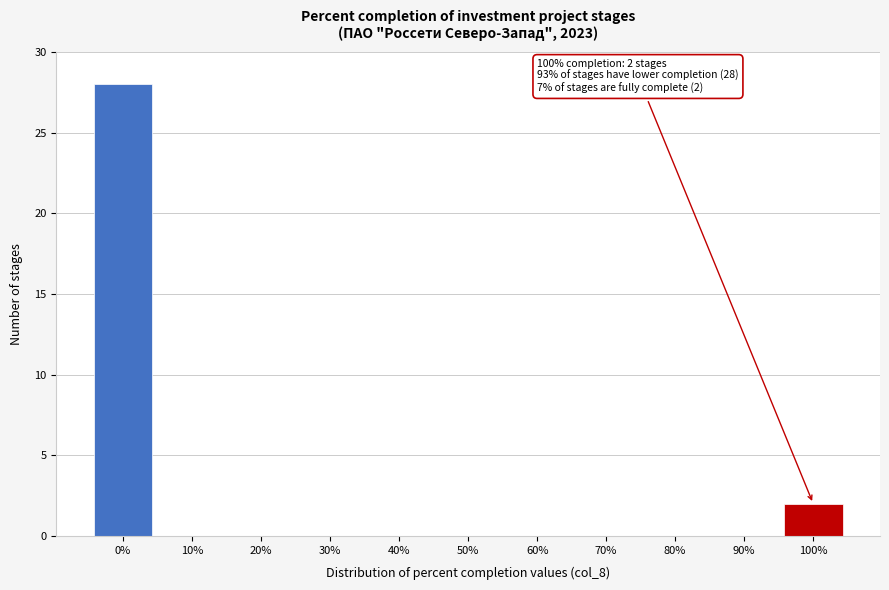

Reading left to right, list all the values displayed in this chart.

0%=28	10%=0	20%=0	30%=0	40%=0	50%=0	60%=0	70%=0	80%=0	90%=0	100%=2